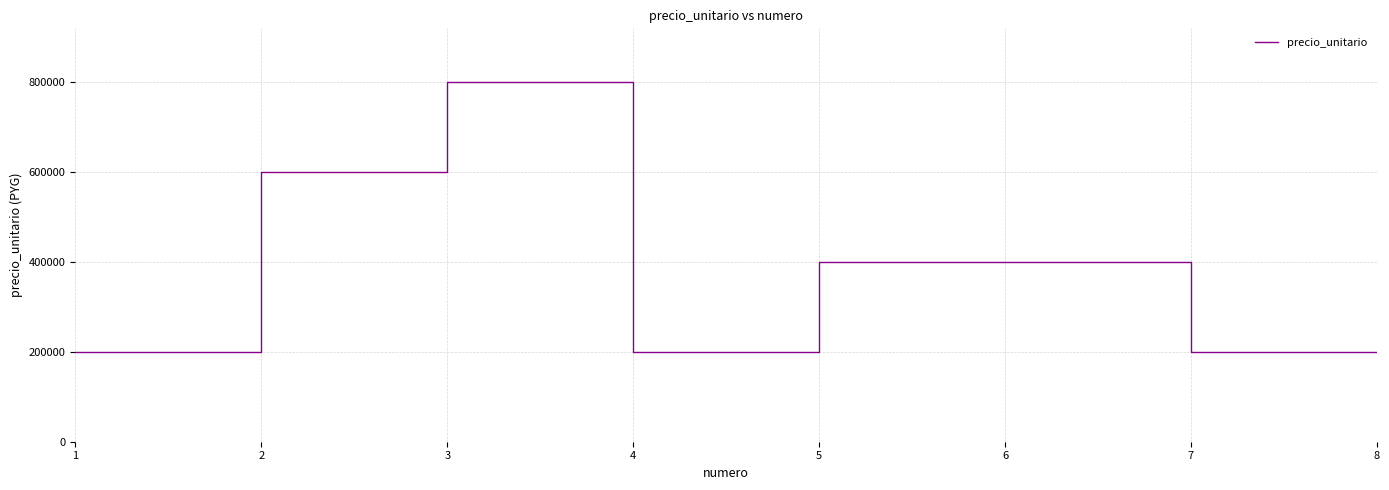

Where is the first local maximum?

3